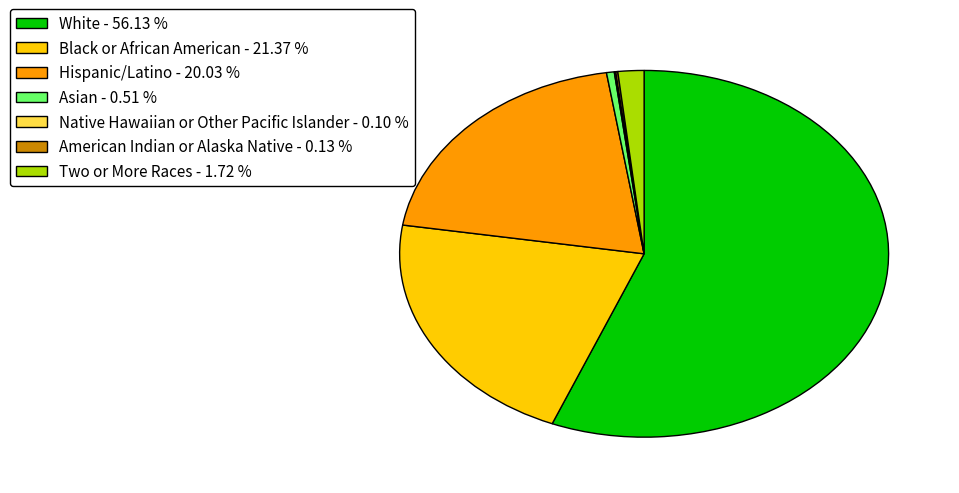

What is the ratio of the value at Black or African American - 21.37 % to the value at White - 56.13 %?

0.4